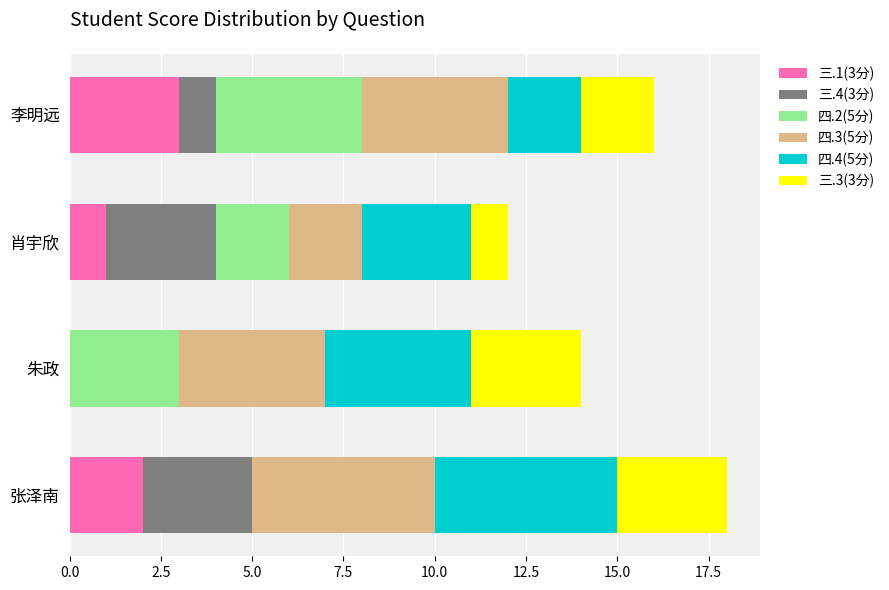

The value of 三.1(3分) at 朱政 is 2. True or false?

False